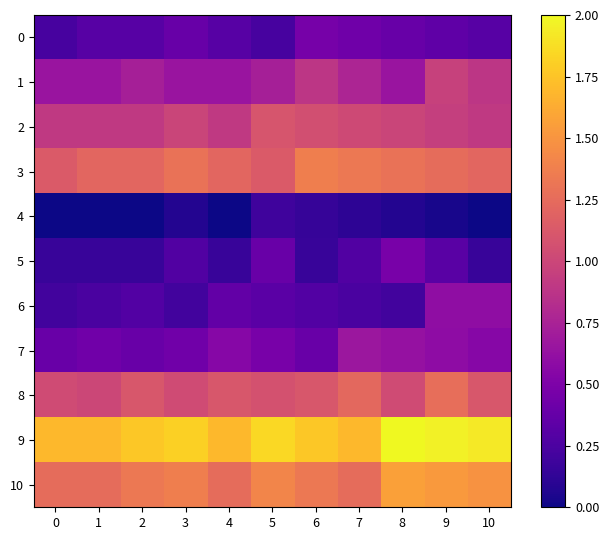

At which category is the sum across all series the highest?

9